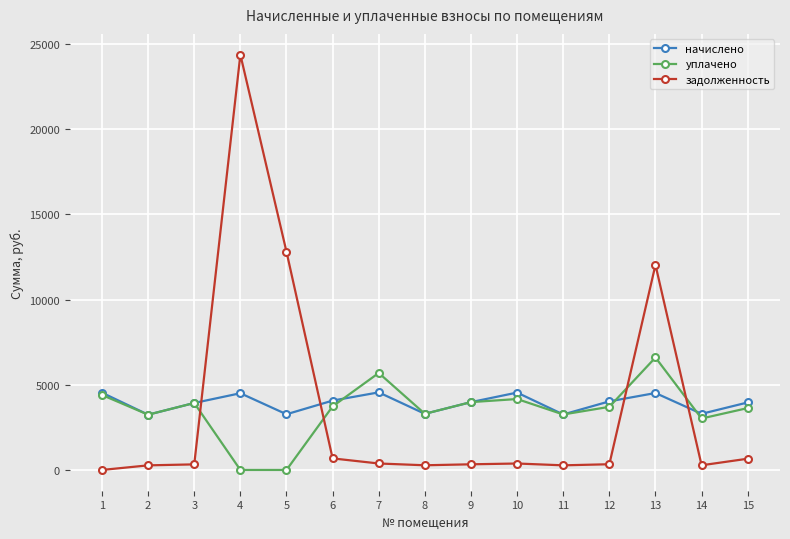

What is the total value across all series at 5?

16075.5